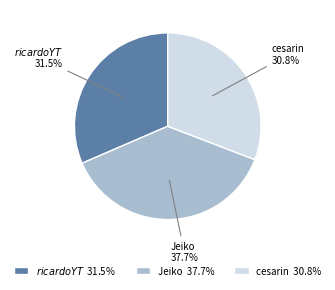

How much of the chart is everything except cesarin?

69.2%